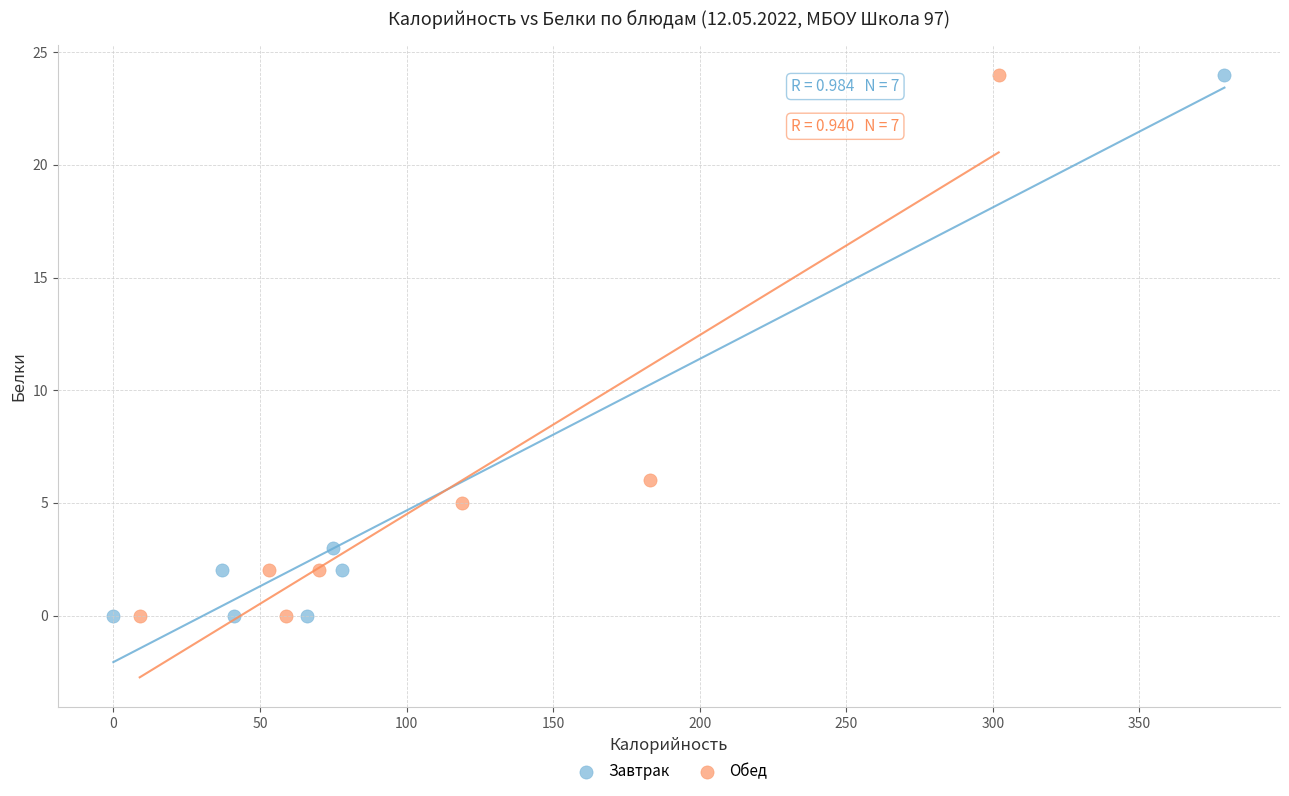

What are all the series names shown in the legend?

Завтрак, Обед